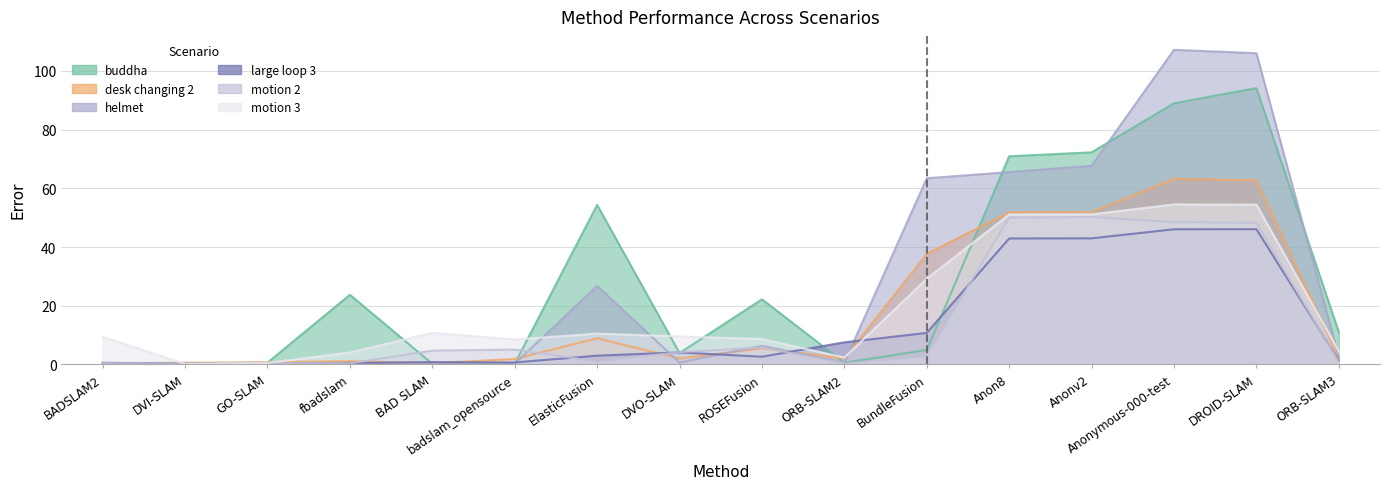

How many lines are shown in the chart?

6